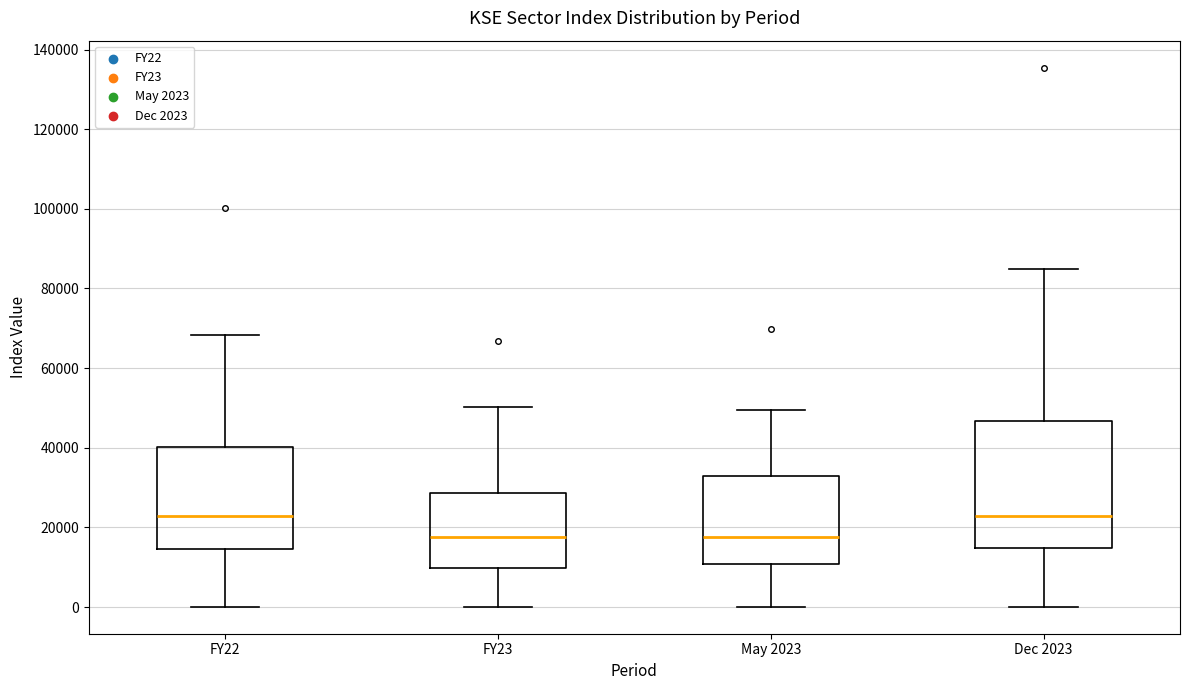

Reading left to right, transcribe this box plot: for each box, give where its median line is, the range the box spans, and where its two whiskers end, as read against the y-axis. The values are not printed on the chart, so give them approximately, as read against the axis.

FY22: median 22000, box 14000 to 40000, whiskers 0 to 68000
FY23: median 18000, box 10000 to 28000, whiskers 0 to 50000
May 2023: median 18000, box 10000 to 32000, whiskers 0 to 50000
Dec 2023: median 22000, box 14000 to 46000, whiskers 0 to 84000